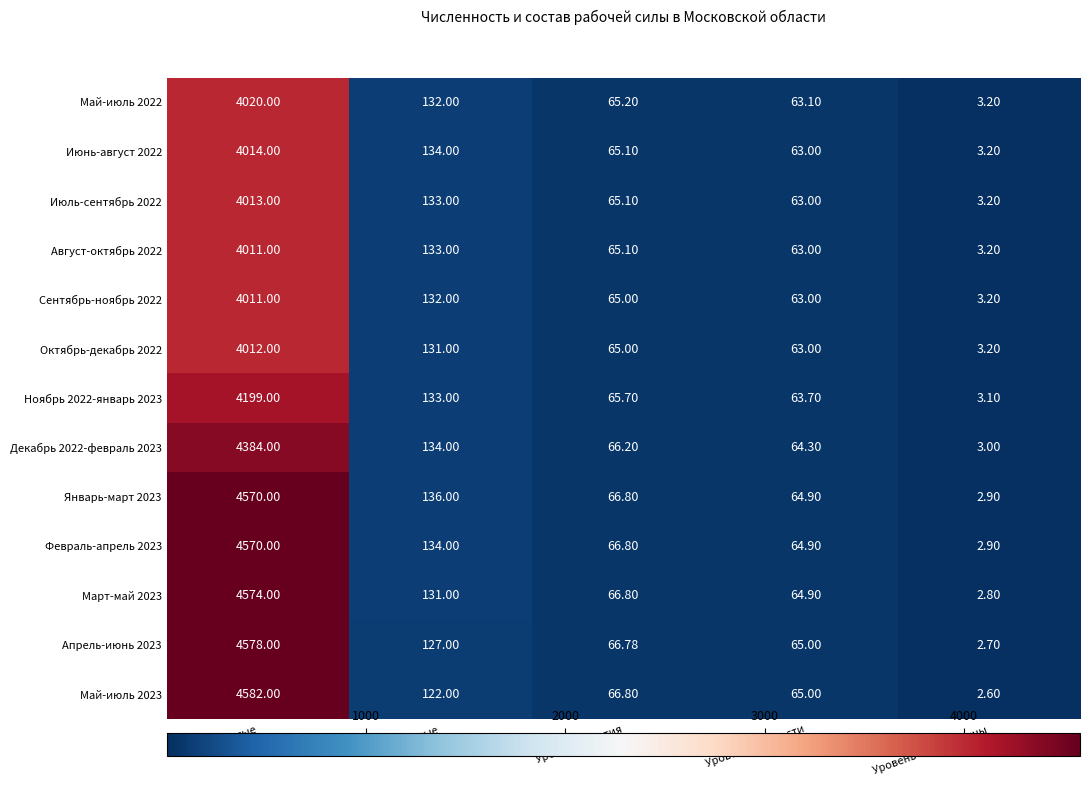

At which label does Июнь-август 2022 first exceed 65?

Занятые